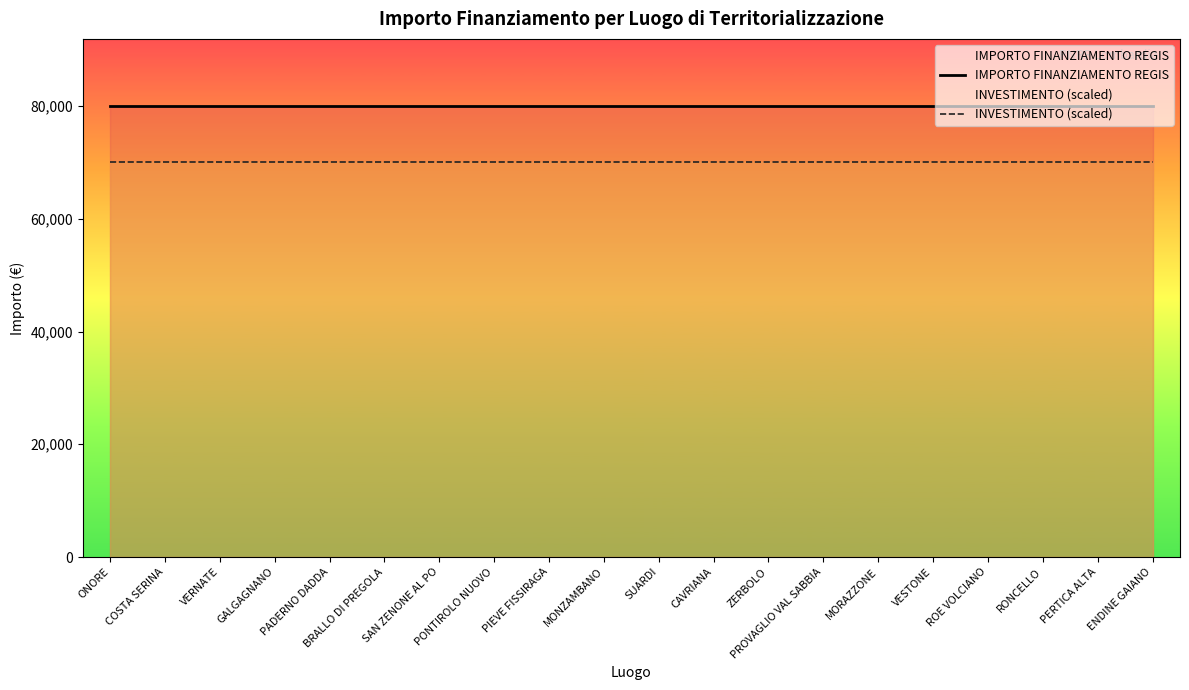

What is the sum of the IMPORTO FINANZIAMENTO REGIS values at GALGAGNANO and MONZAMBANO?

159844